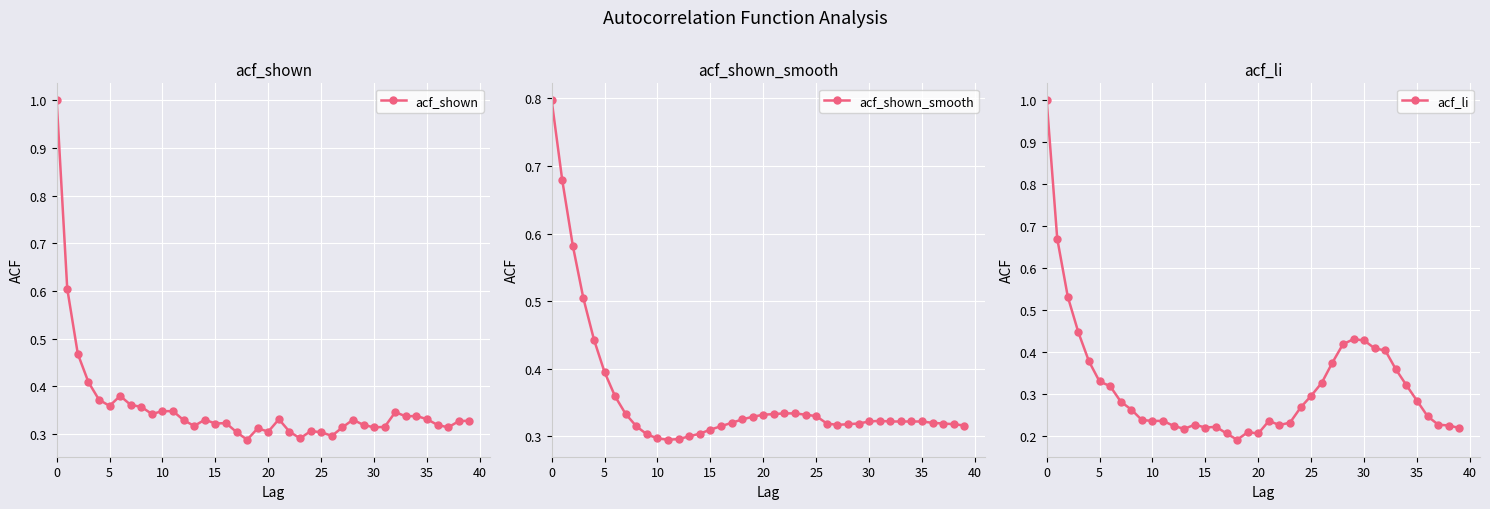

True or false: acf_shown has more than 1 interior local peaks.

True